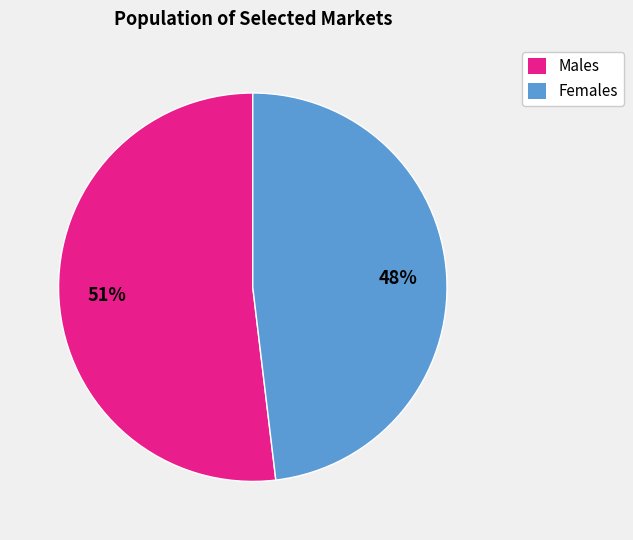

The Albany slice represents 12% of the pie. True or false?

False